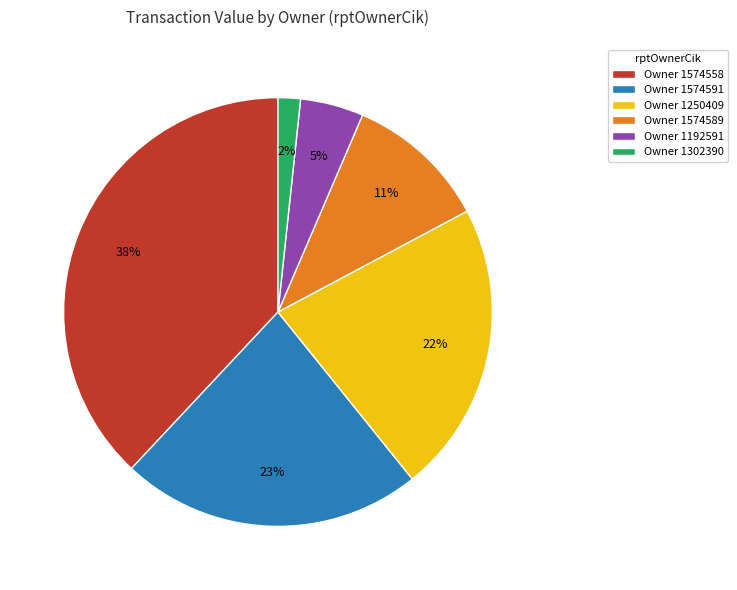

Between Owner 1302390 and Owner 1574589, which is larger?

Owner 1574589